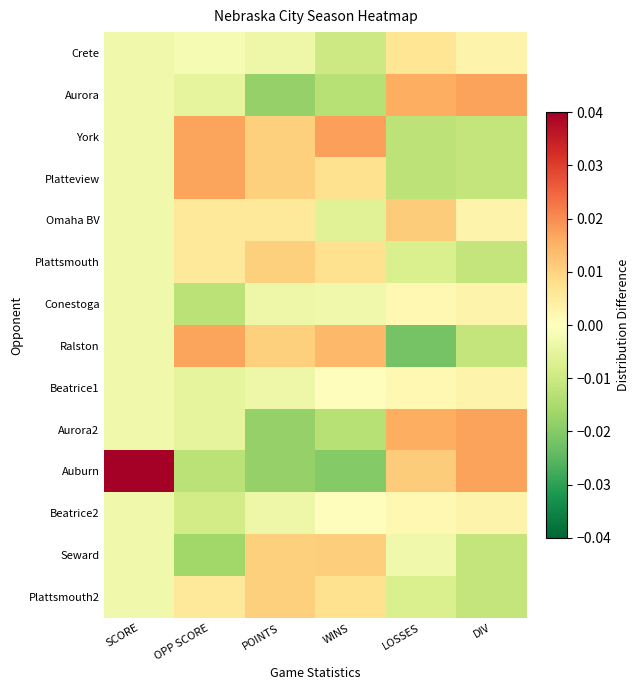

Between OPP SCORE and SCORE, which is larger?

OPP SCORE